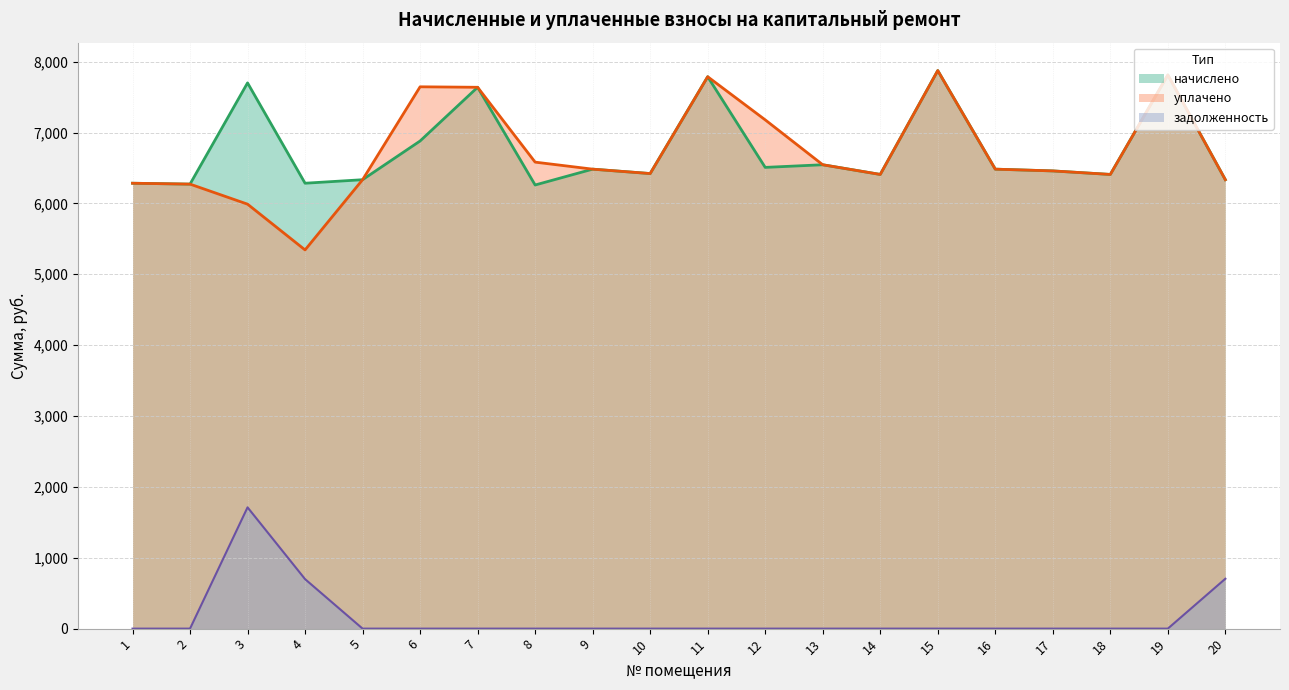

Reading right to left, transcribe all the data shown in this chart.

начислено: 20=6334.2	19=7812.2	18=6408.7	17=6458.4	16=6483.2	15=7874.3	14=6408.7	13=6545.3	12=6508.1	11=7787.3	10=6421.1	9=6483.2	8=6259.7	7=7638.4	6=6880.7	5=6334.2	4=6284.6	3=7700.4	2=6272.1	1=6284.5
уплачено: 20=6334.2	19=7812.2	18=6408.7	17=6458.4	16=6483.2	15=7874.3	14=6408.7	13=6545.3	12=7178.8	11=7787.3	10=6421.1	9=6483.2	8=6582.2	7=7638.4	6=7645.2	5=6334.2	4=5343.4	3=5989.2	2=6272.1	1=6284.5
задолженность: 20=703.8	19=0.0	18=0.0	17=0.0	16=0.0	15=0.0	14=0.0	13=0.0	12=0.0	11=0.0	10=0.0	9=0.0	8=0.0	7=0.0	6=0.0	5=0.0	4=698.3	3=1711.2	2=0.0	1=0.0